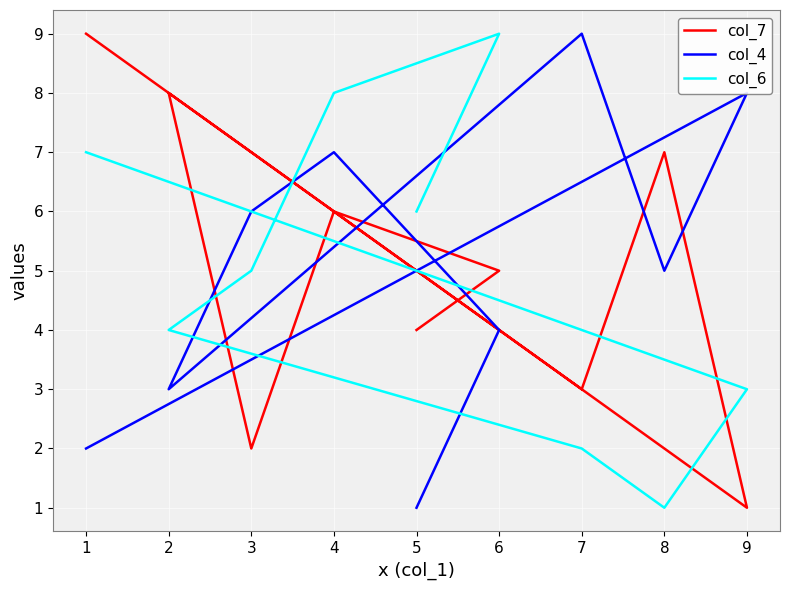

What is the sum of all col_4 values?

45